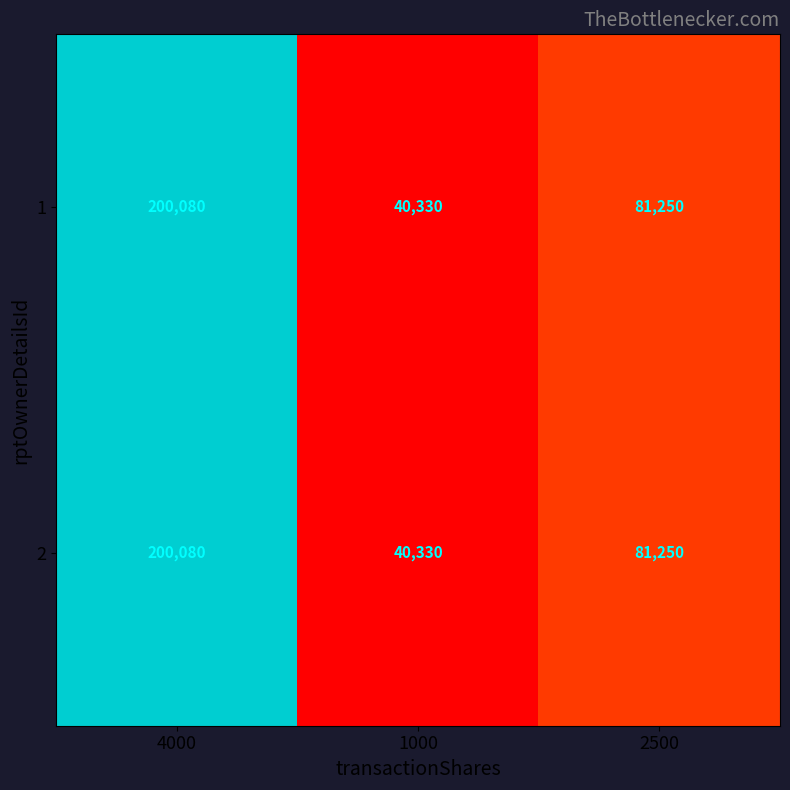

True or false: 1 has a value of 40330 at 1000.

True